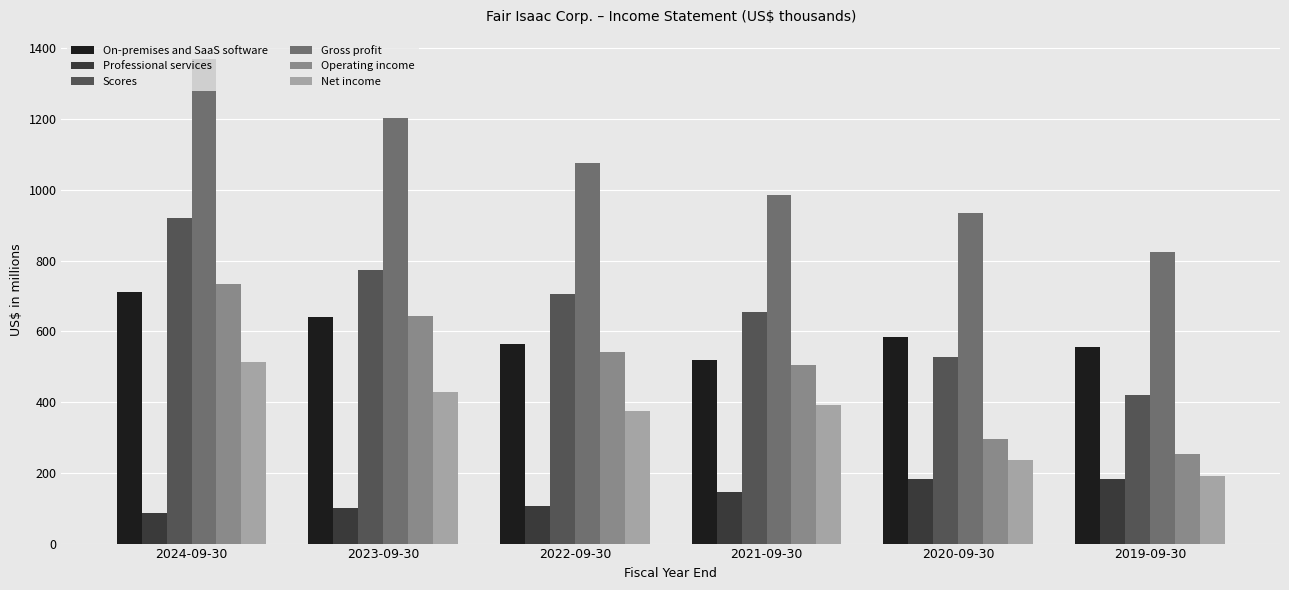

What is the maximum value for Professional services?

181.9